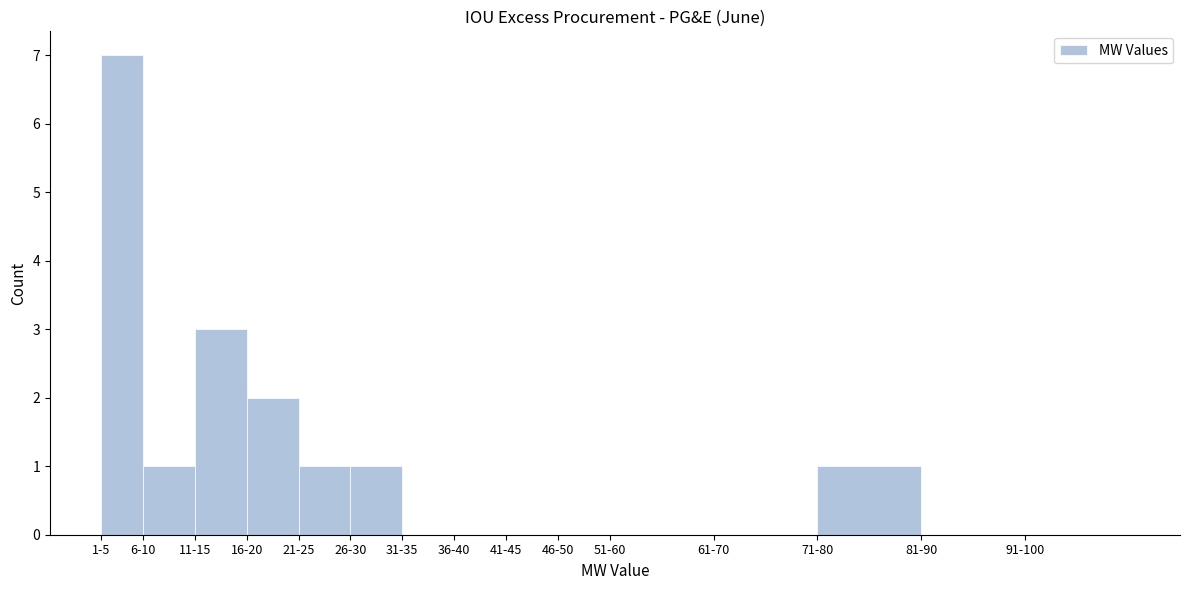

Reading left to right, transcribe all the data shown in this chart.

1-5=7	6-10=1	11-15=3	16-20=2	21-25=1	26-30=1	31-35=0	36-40=0	41-45=0	46-50=0	51-60=0	61-70=0	71-80=1	81-90=0	91-100=0